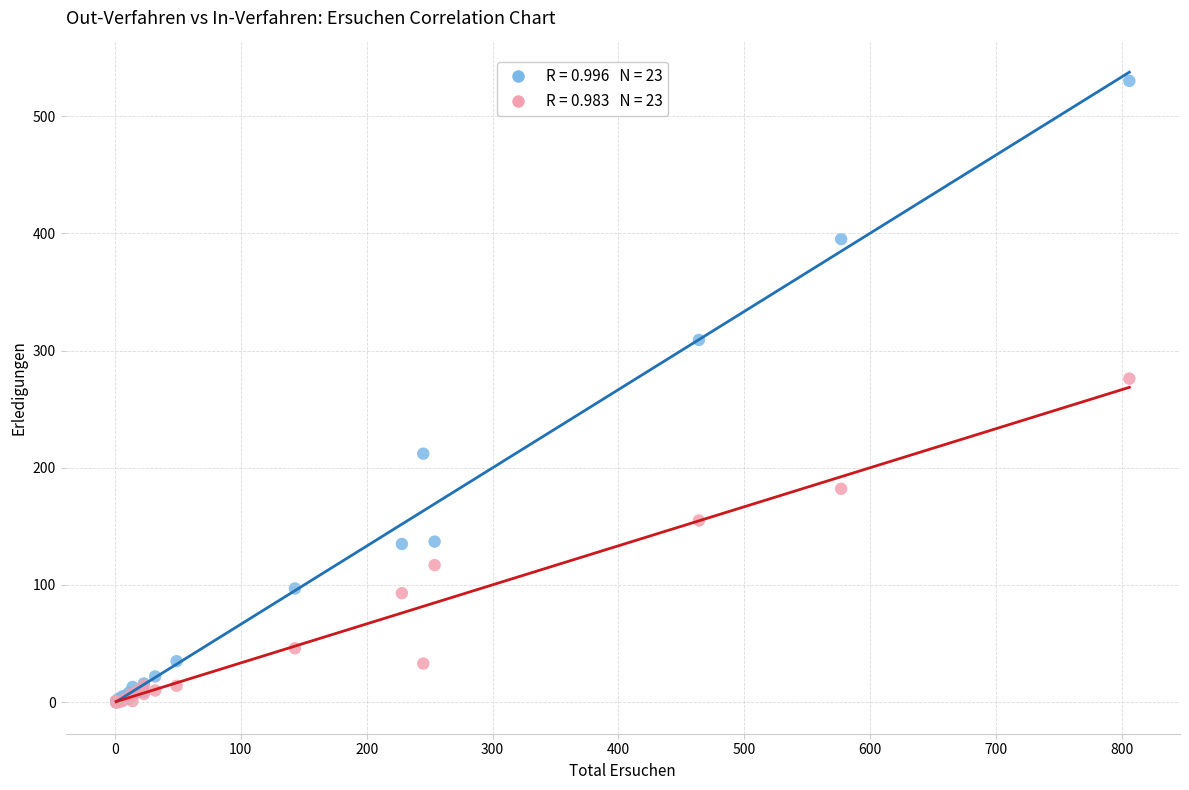

Across all series, what Y value is closest to 265?

276